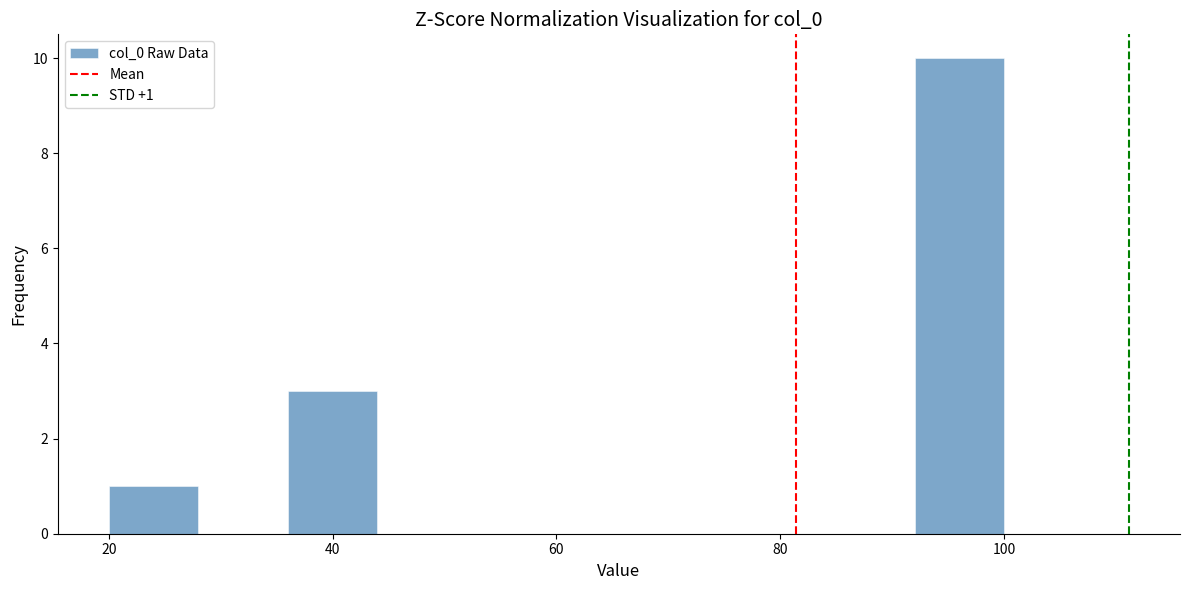

Which range on the x-axis has the tallest bar?

92 to 100